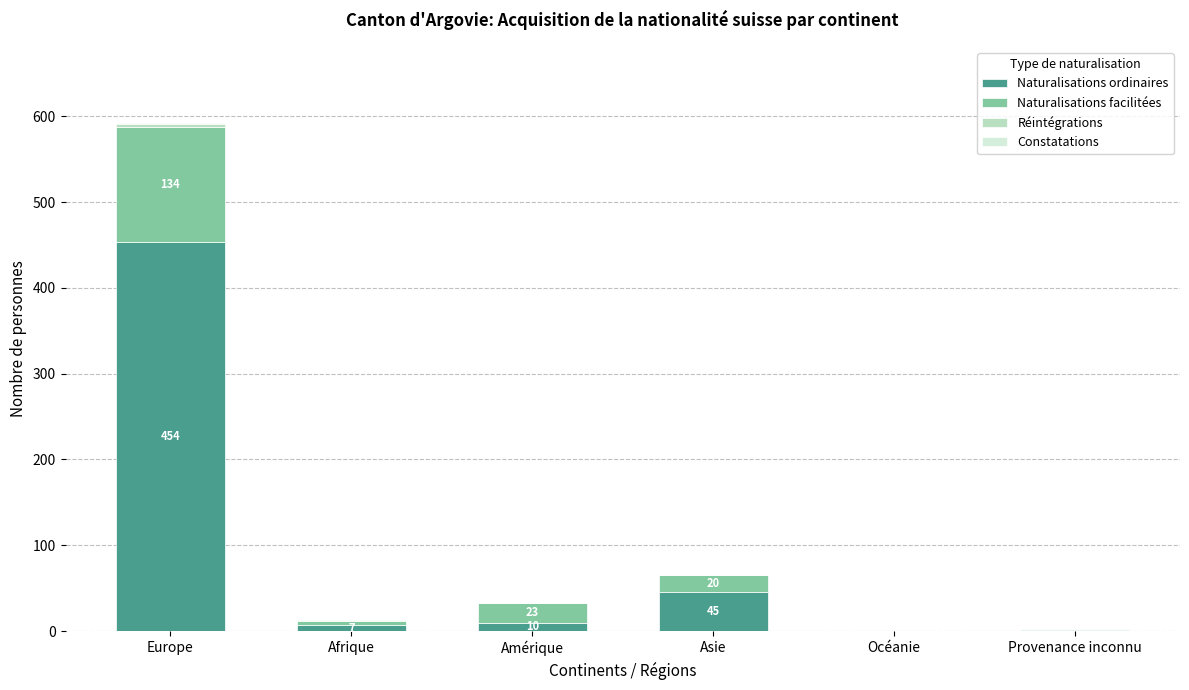

Does the chart contain stacked bars?

Yes